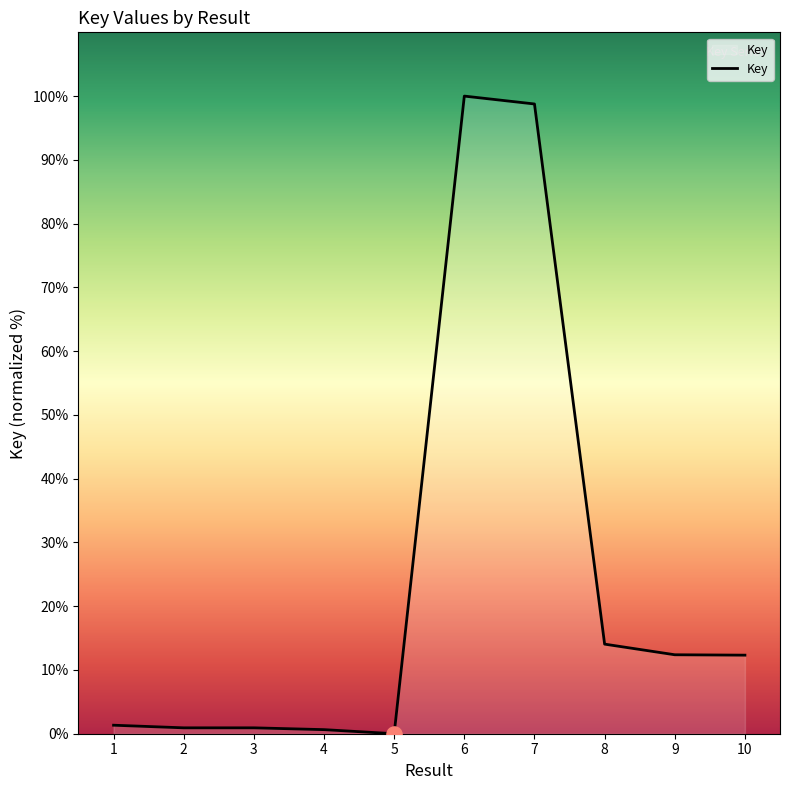

What is the change in value from 4 to 10?

+11.7